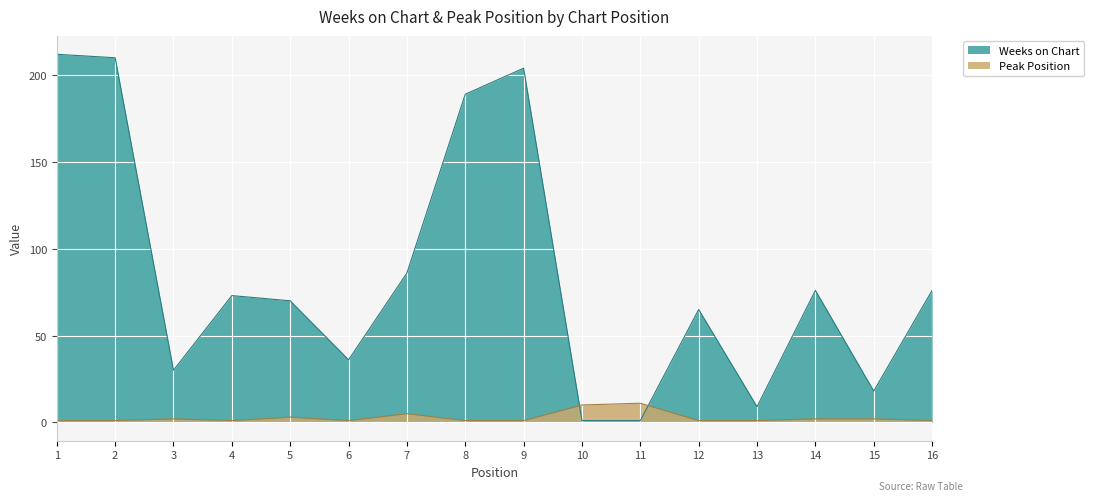

Between which two adjacent categories do Weeks on Chart and Peak Position first intersect?

9 and 10